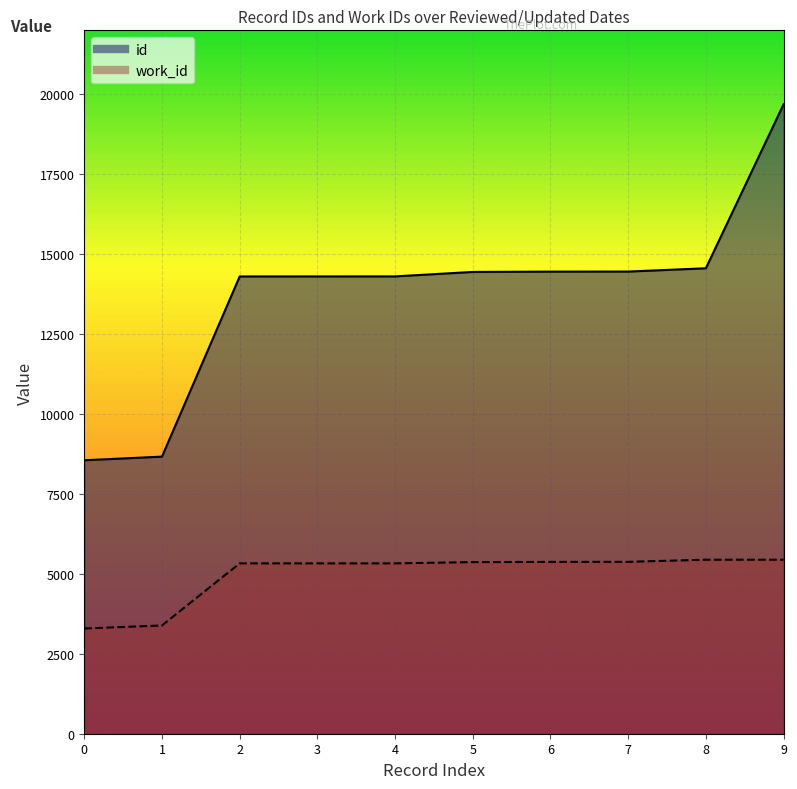

The work_id series shows 3588 at 6. True or false?

False